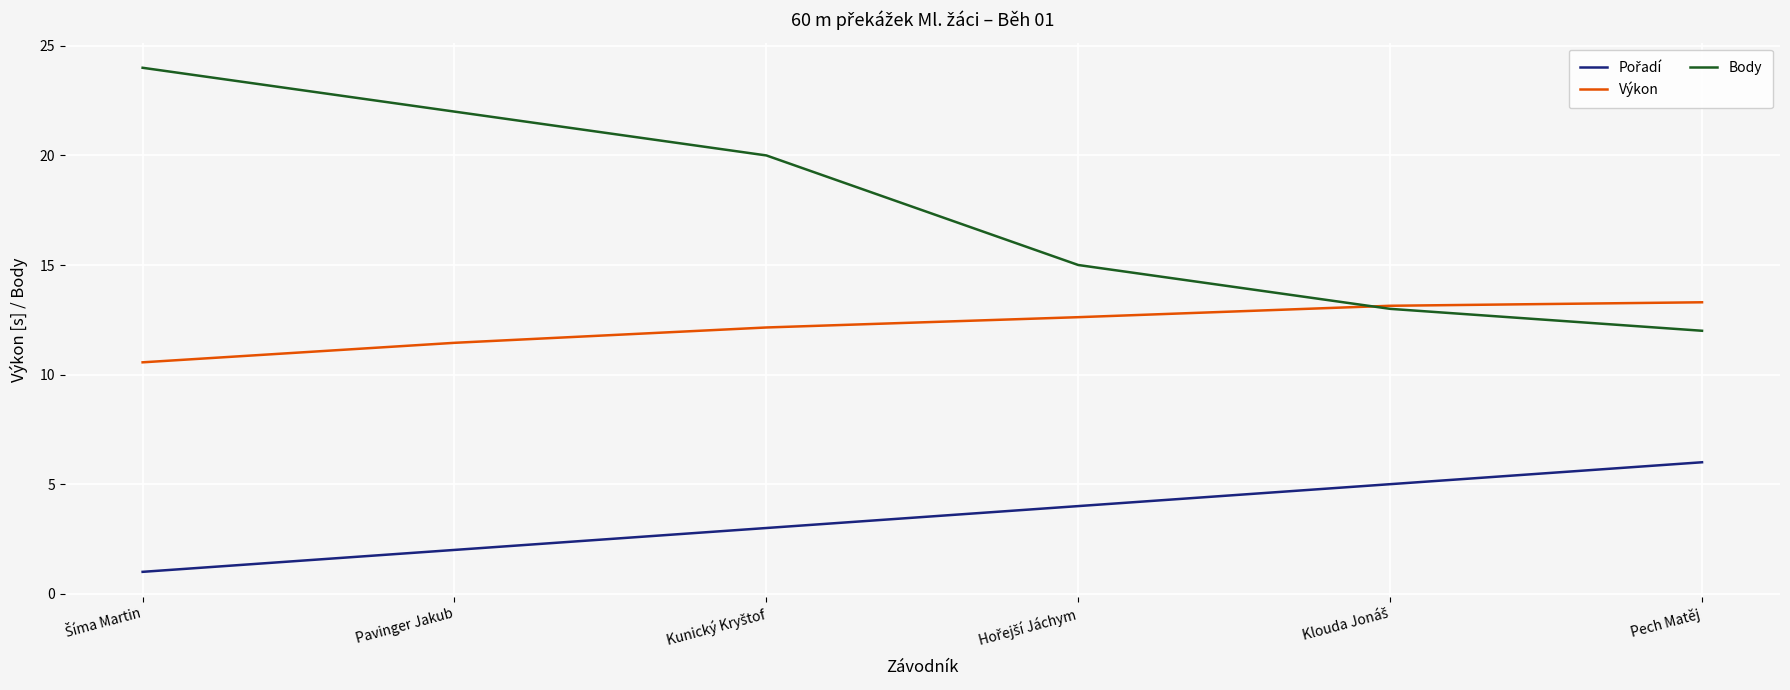

Between Pavinger Jakub and Pech Matěj, which series saw the biggest shift?

Body